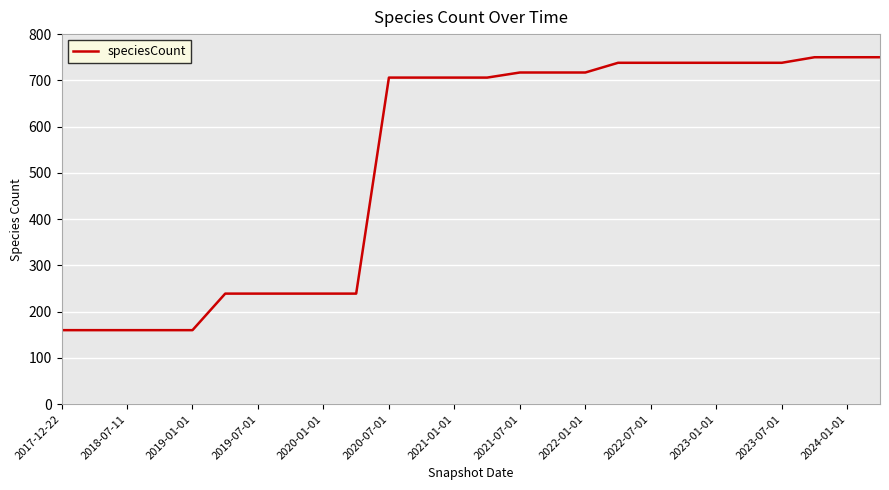

Reading right to left, extract all data points from this chart.

750	750	750	738	738	738	738	738	738	717	717	717	706	706	706	706	239	239	239	239	239	160	160	160	160	160